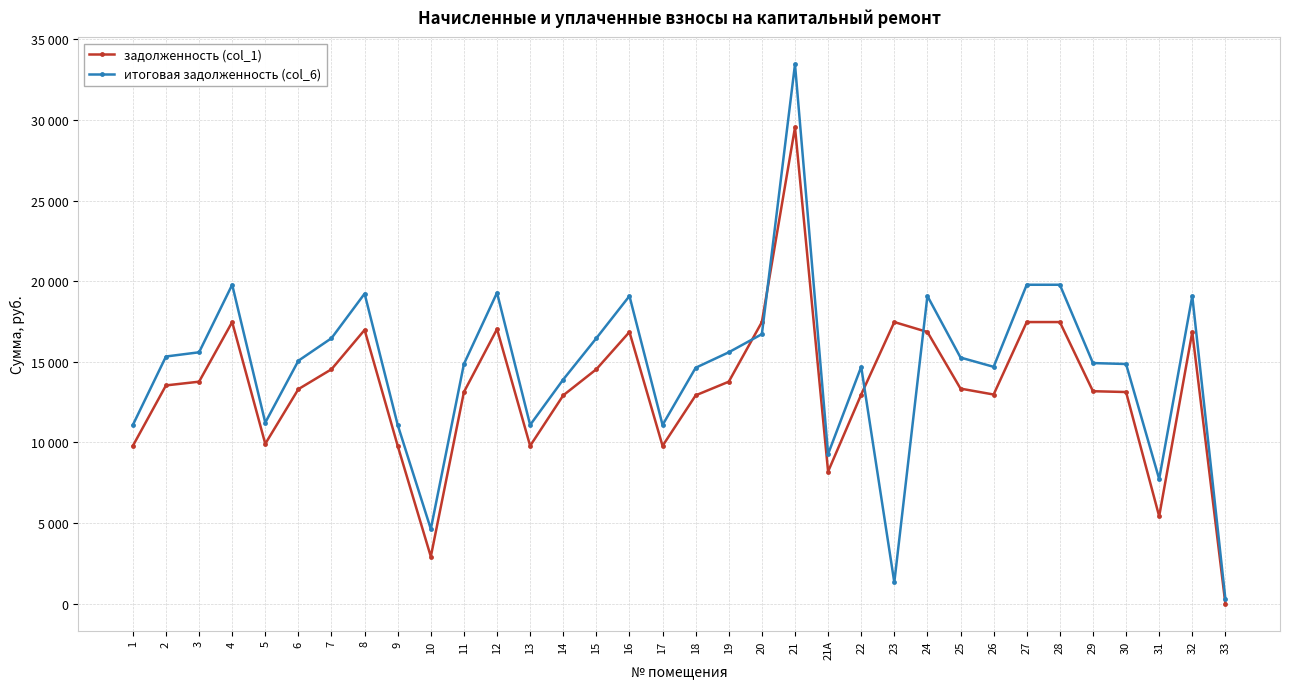

True or false: задолженность (col_1) has more than 1 points higher than both neighbors.

True